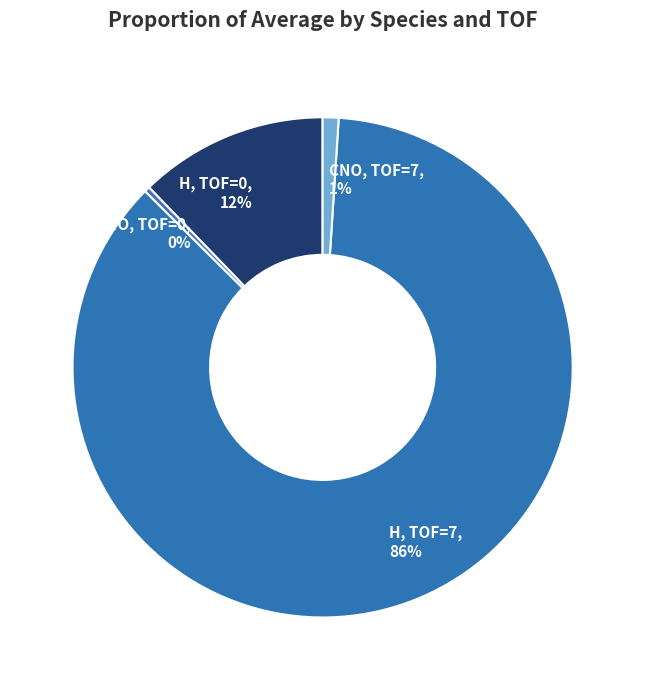

How many slices are in this pie chart?

4